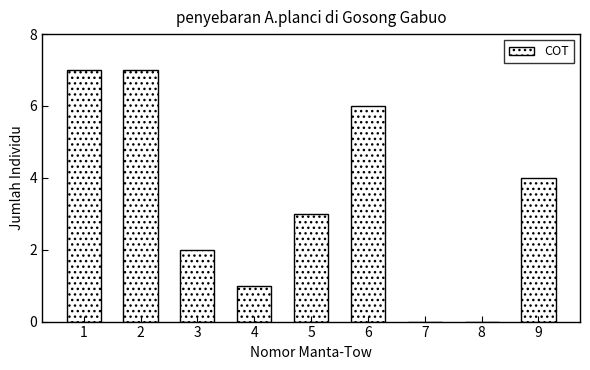

Reading left to right, transcribe all the data shown in this chart.

1=7	2=7	3=2	4=1	5=3	6=6	7=0	8=0	9=4